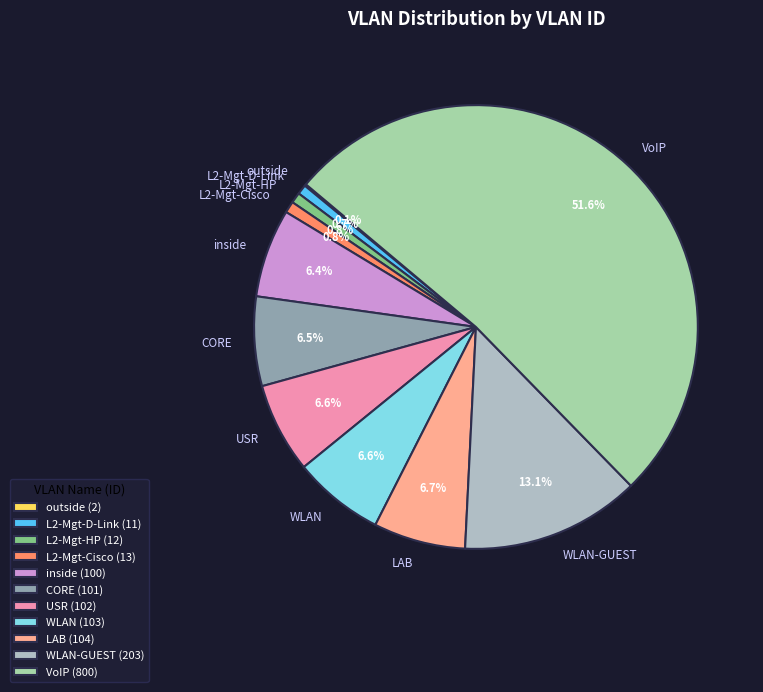

Does any single category account for the majority?

Yes